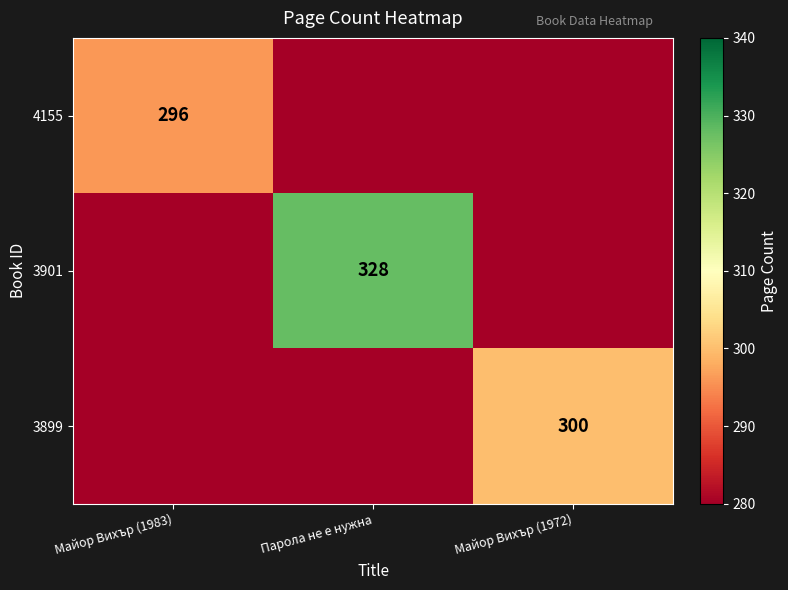

The 4155 series shows 184 at Майор Вихър (1983). True or false?

False